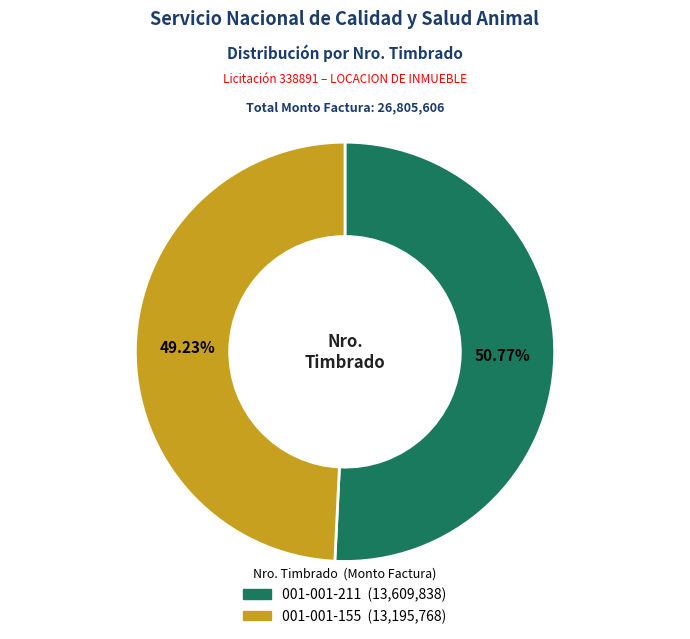

Rank the categories by value from highest to lowest.

001-001-211, 001-001-155